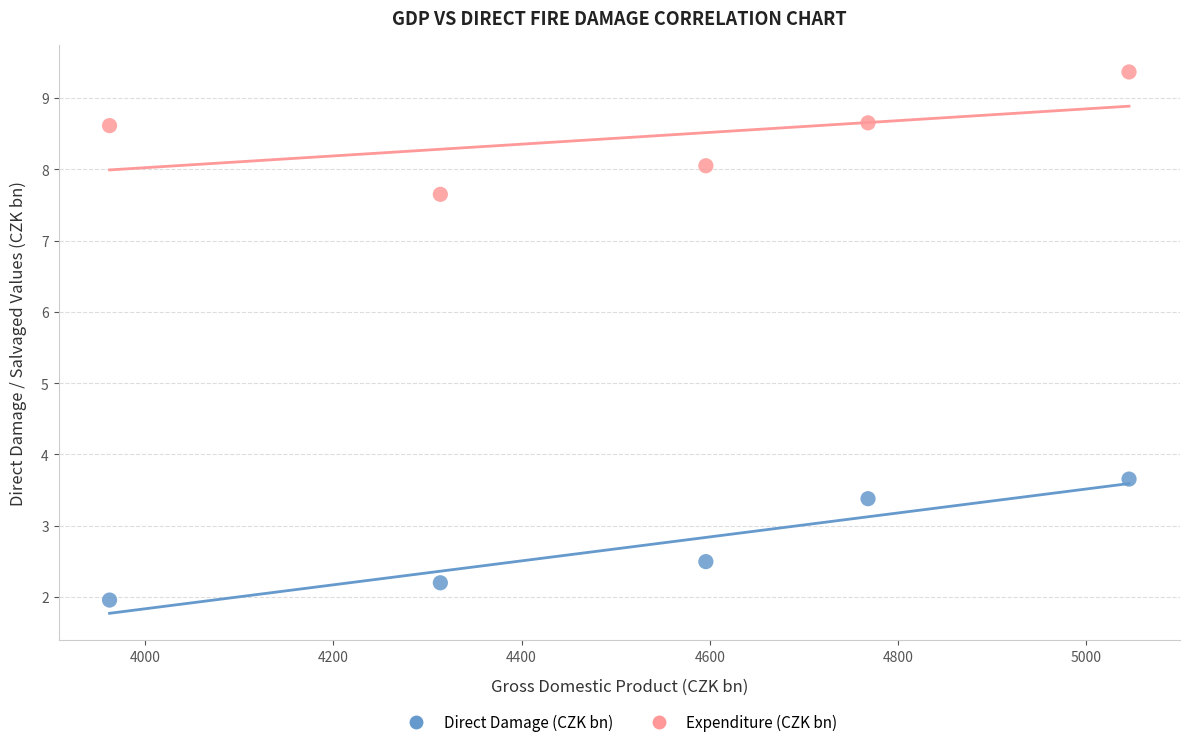

Across all data points, what is the range of X values (max minus min)?

1082.7